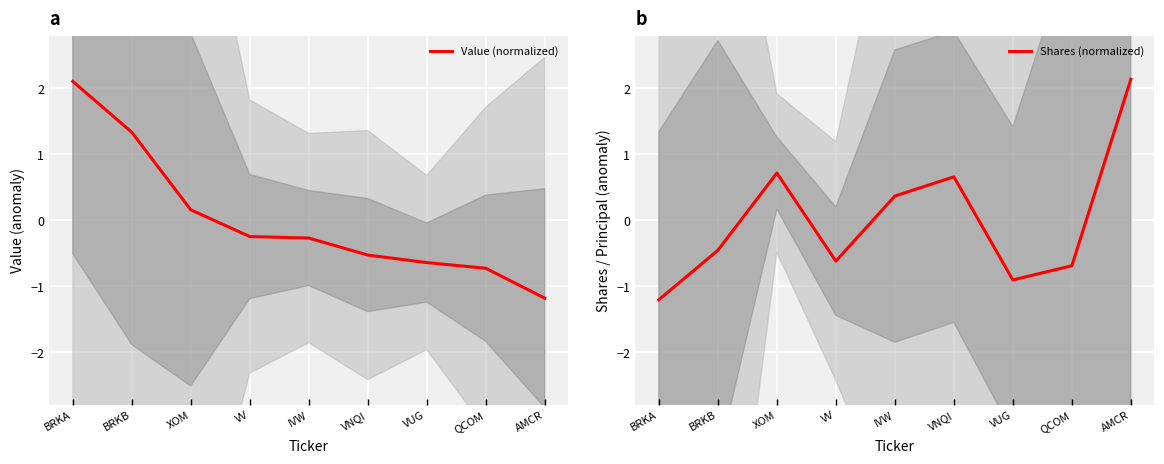

What is the label of the 4th point from the left?

VV